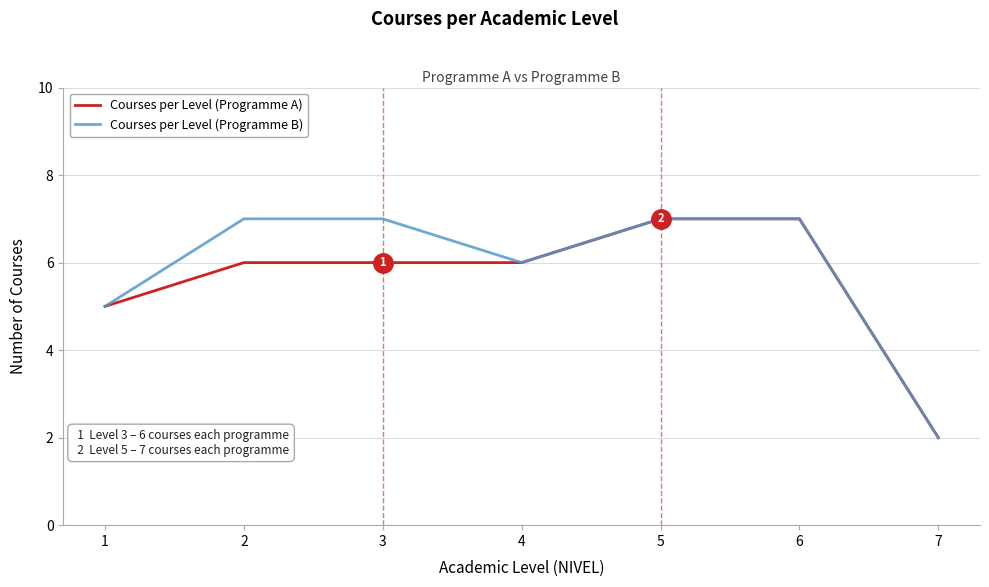

What is the maximum value for Courses per Level (Programme B)?

7